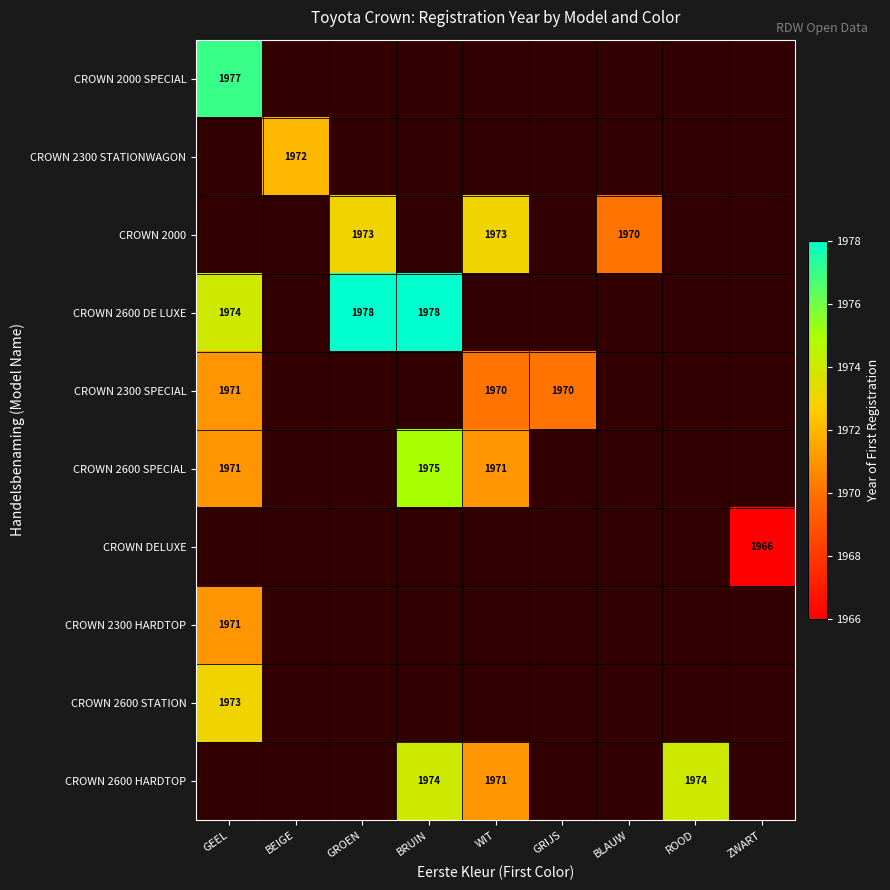

Count the number of data series in this chart.

10